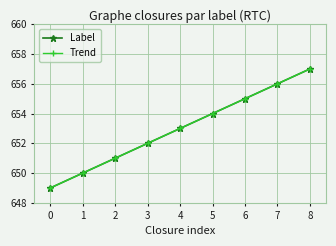

Is this an area chart (filled region under the line)?

No